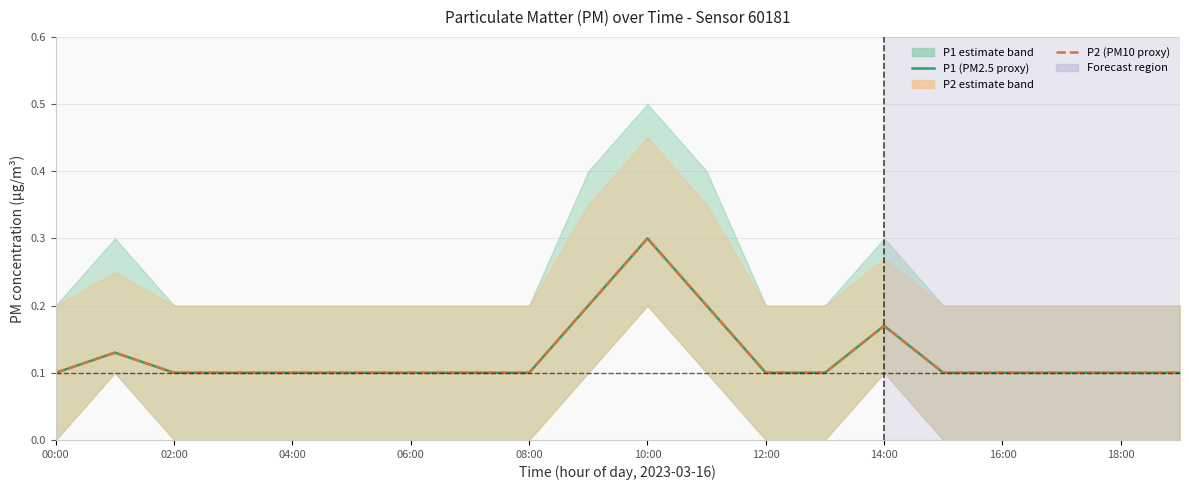

True or false: P1 (PM2.5 proxy) and P2 (PM10 proxy) intersect in this chart.

False